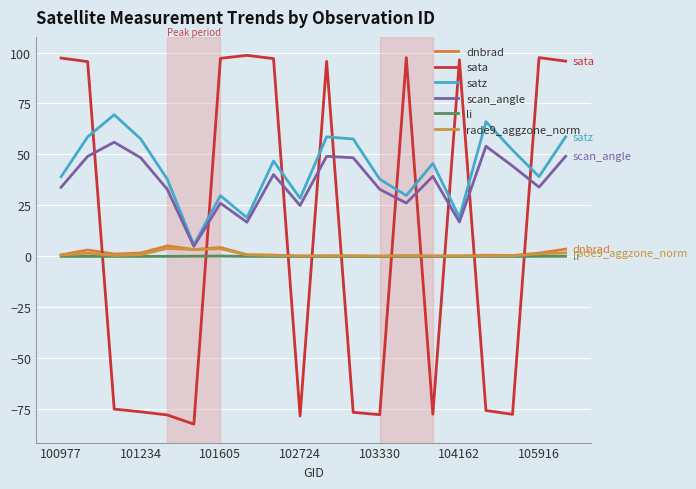

What is the highest value of the sata series?

98.6